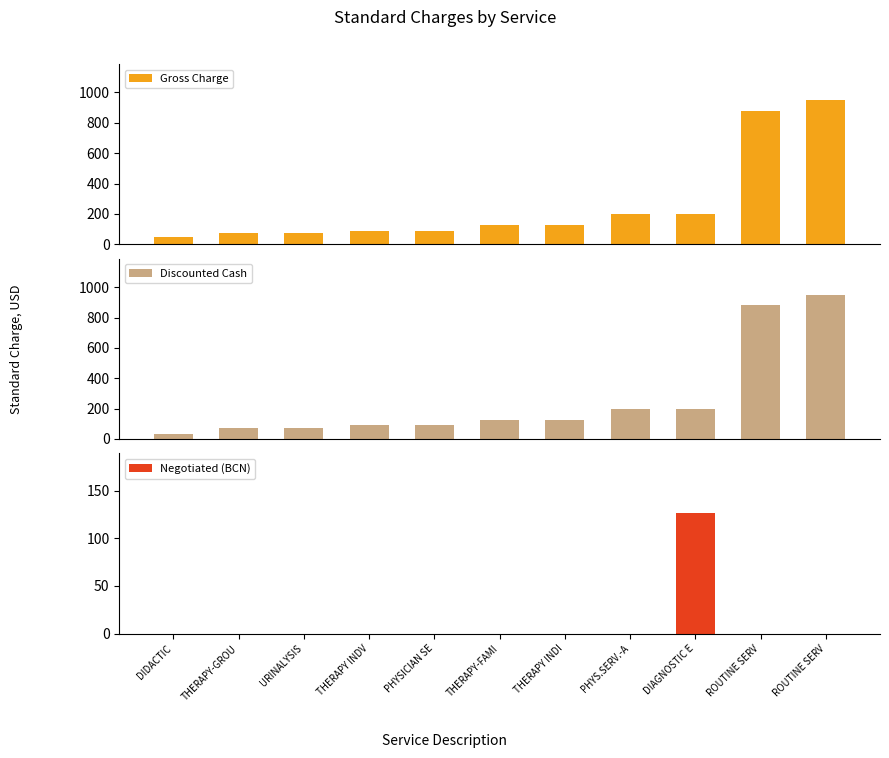

What is the spread (max minus min) of values at PHYS.SERV.-A?

200